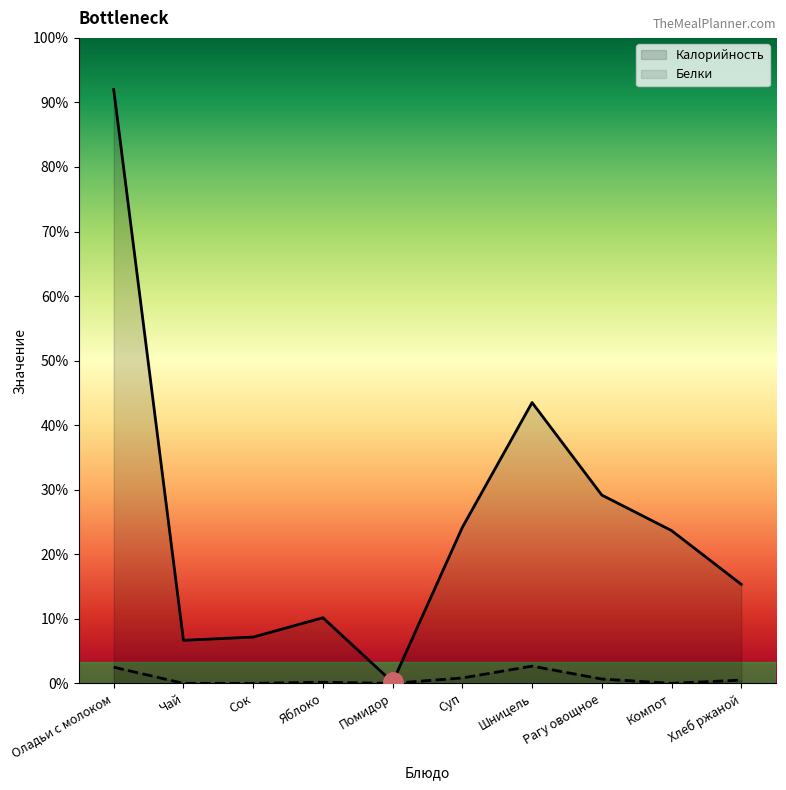

The value of Калорийность at Шницель is 125. True or false?

False